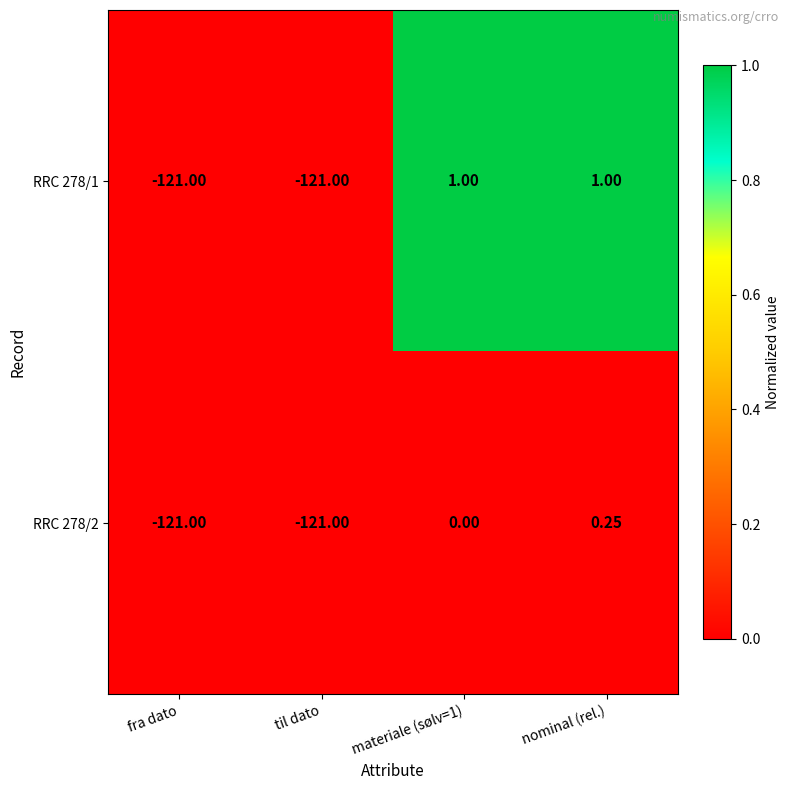

At which label is RRC 278/1 closest to -60?

fra dato